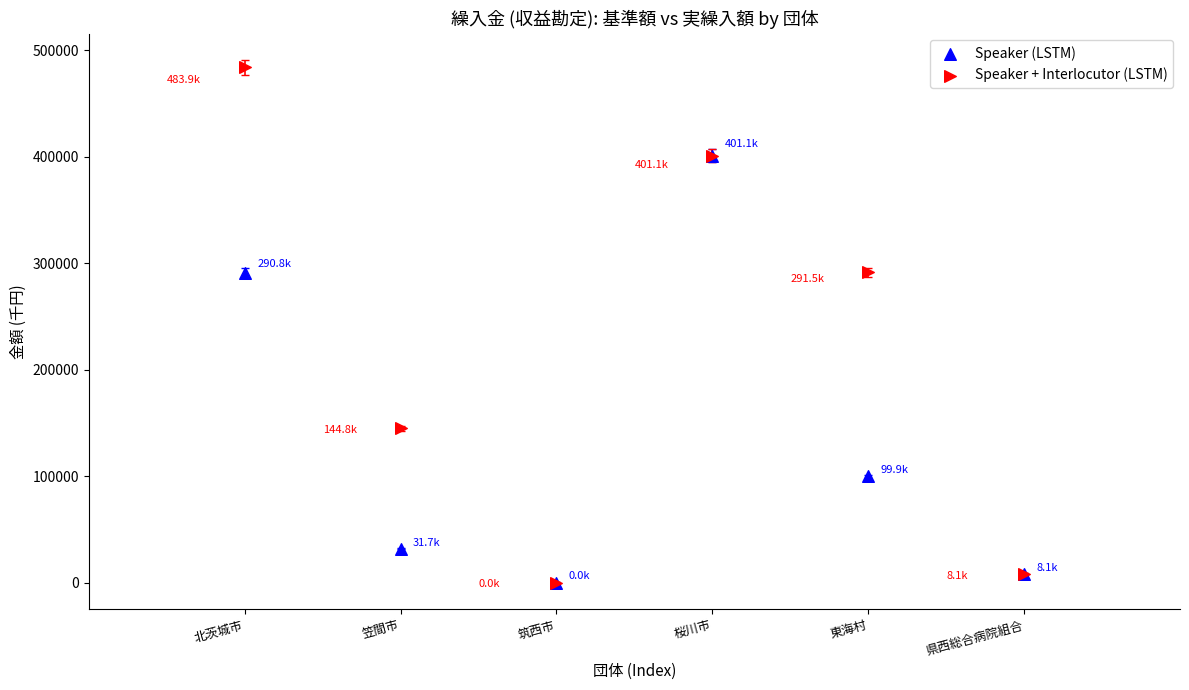

In the Speaker (LSTM) series, what Y value is closest to 200544?

290752